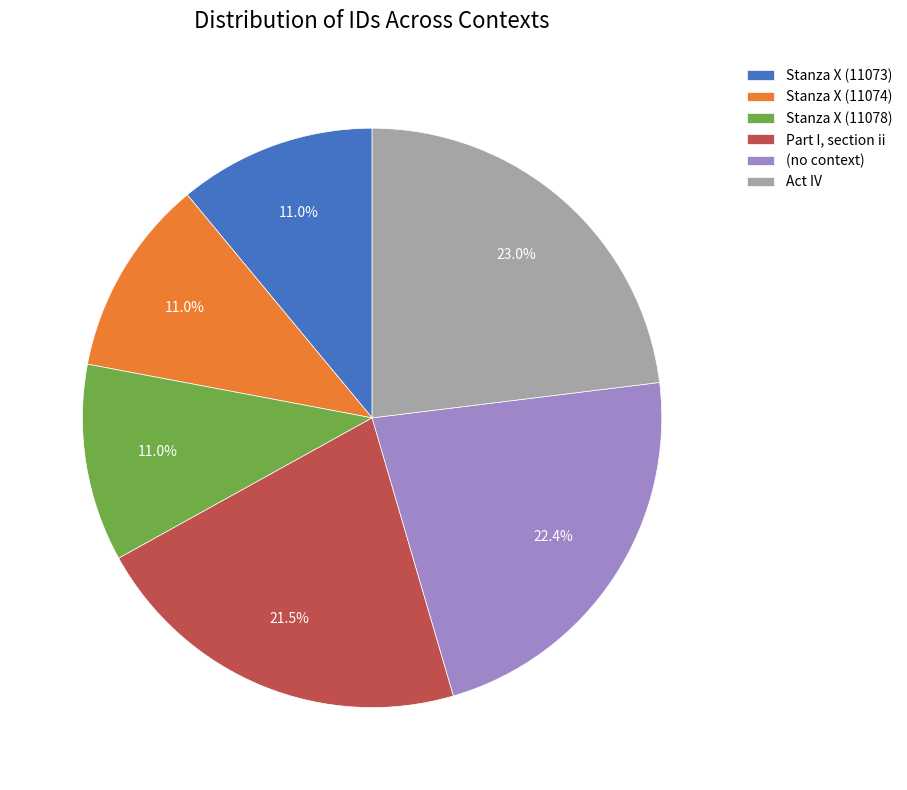

What is the largest slice in the pie chart?

Act IV